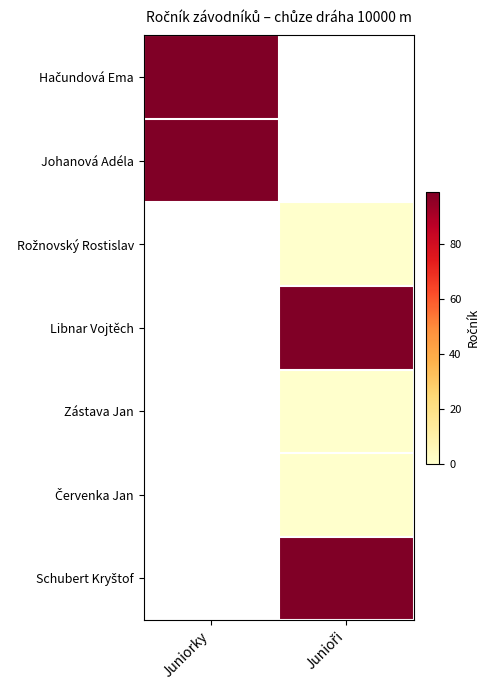

How many positive values does the Johanová Adéla series have?

1